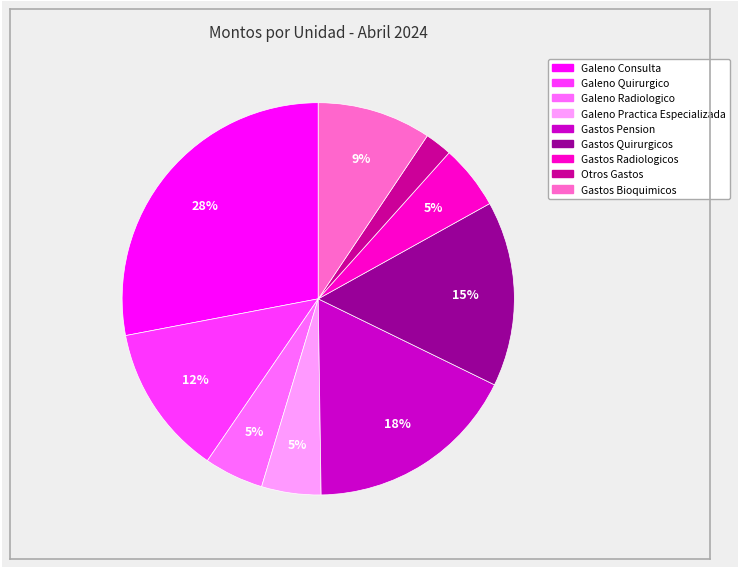

To the nearest percent, what portion does Otros Gastos represent?

2%